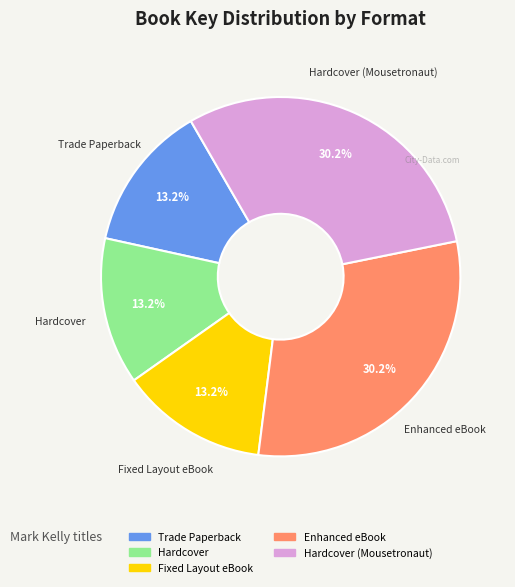

Is there a majority slice in this chart?

No